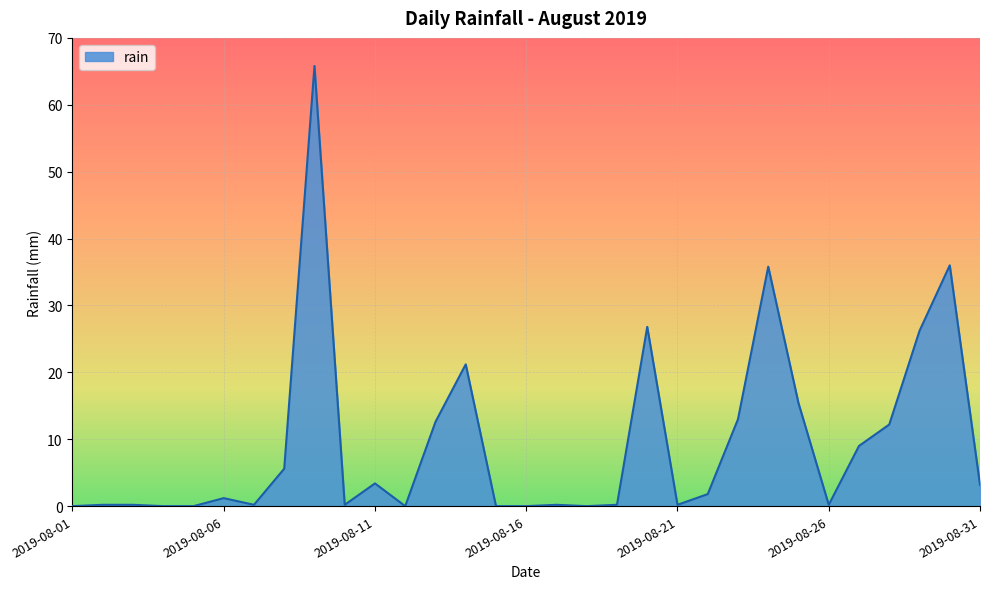

What is the maximum value shown in the chart?

65.8